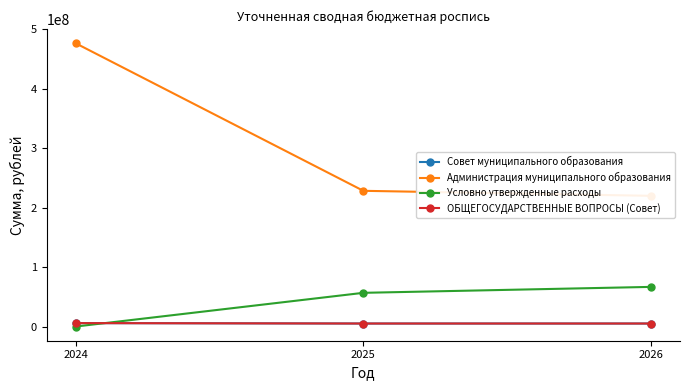

What is the difference between the maximum and minimum values in the ОБЩЕГОСУДАРСТВЕННЫЕ ВОПРОСЫ (Совет) series?

689200